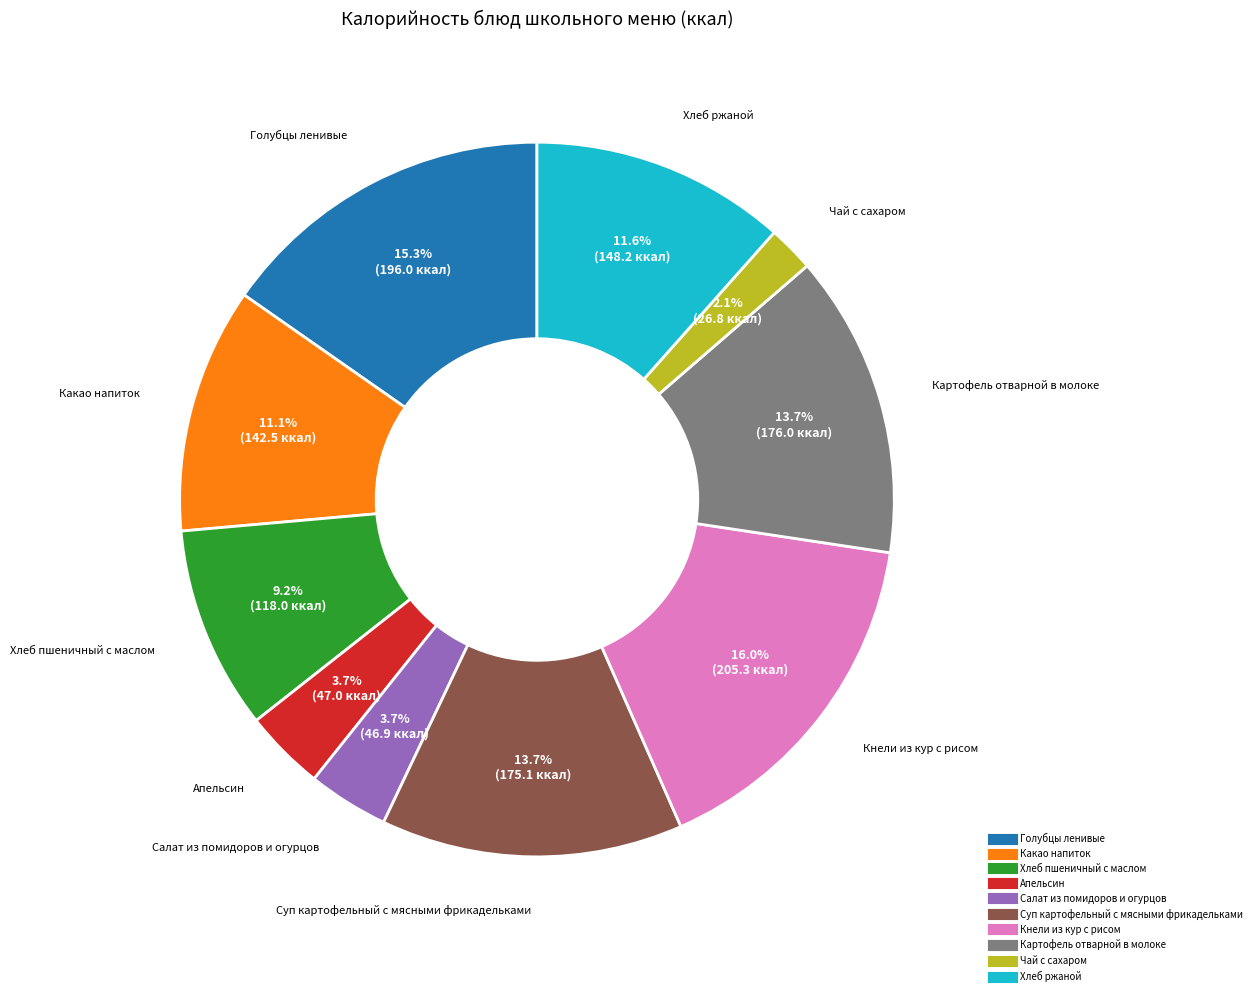

What percentage do Голубцы ленивые and Апельсин together represent?

19.0%